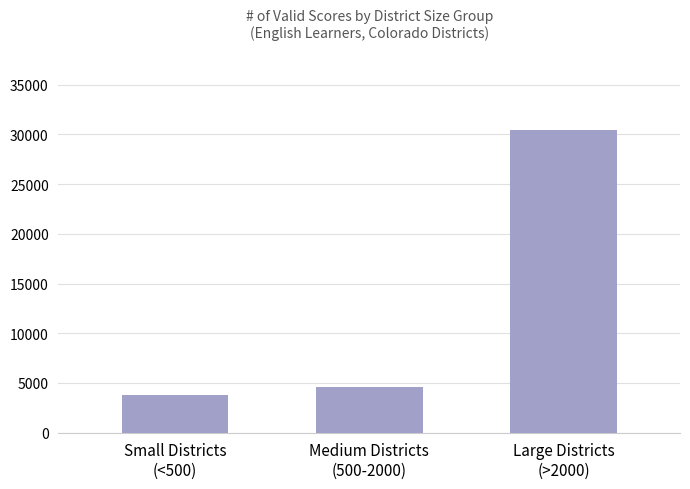

The value at Small Districts
(<500) is 3765. True or false?

True